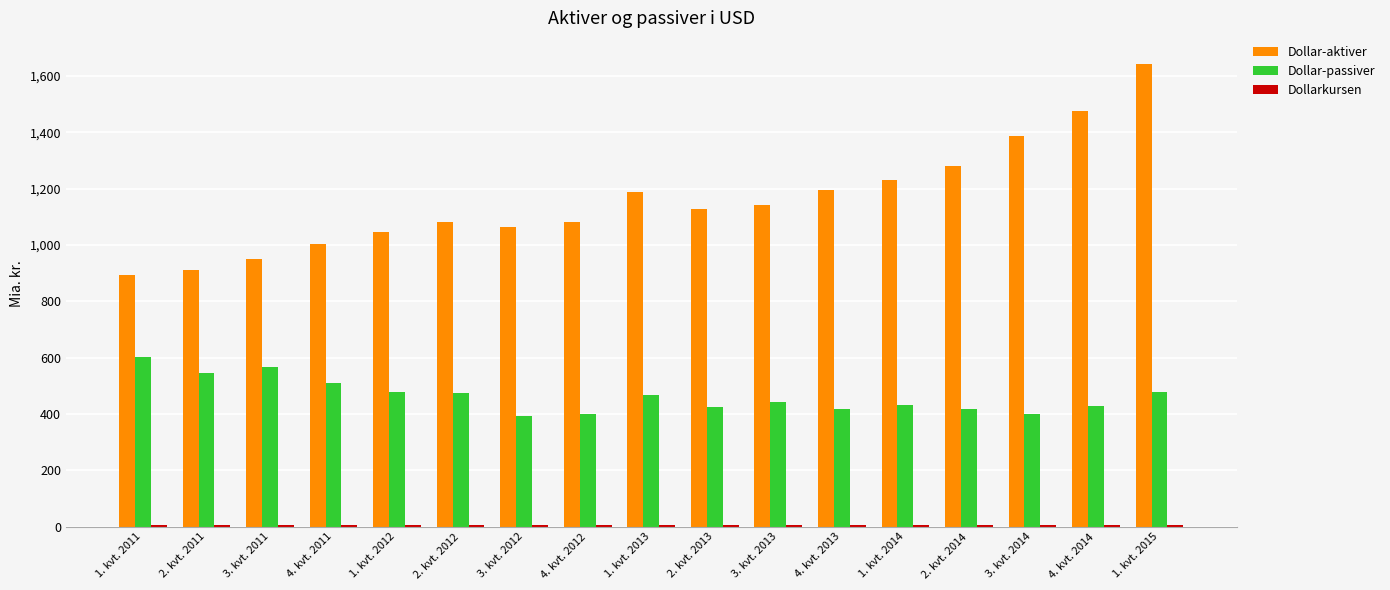

What is the greatest value displayed?

1643.0